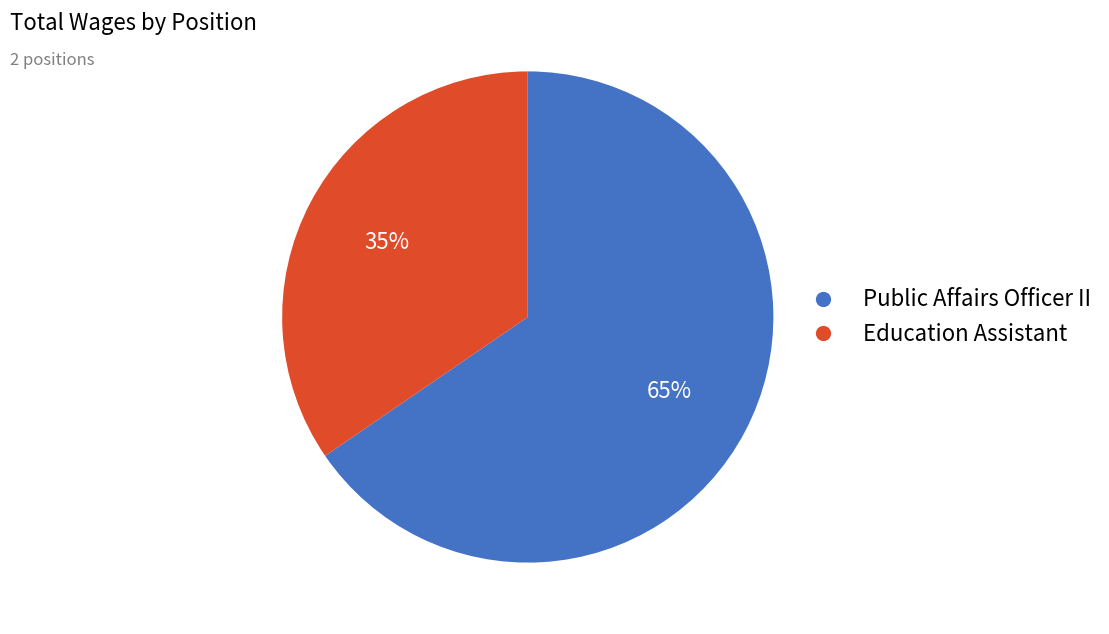

To the nearest percent, what portion does Public Affairs Officer II represent?

65%